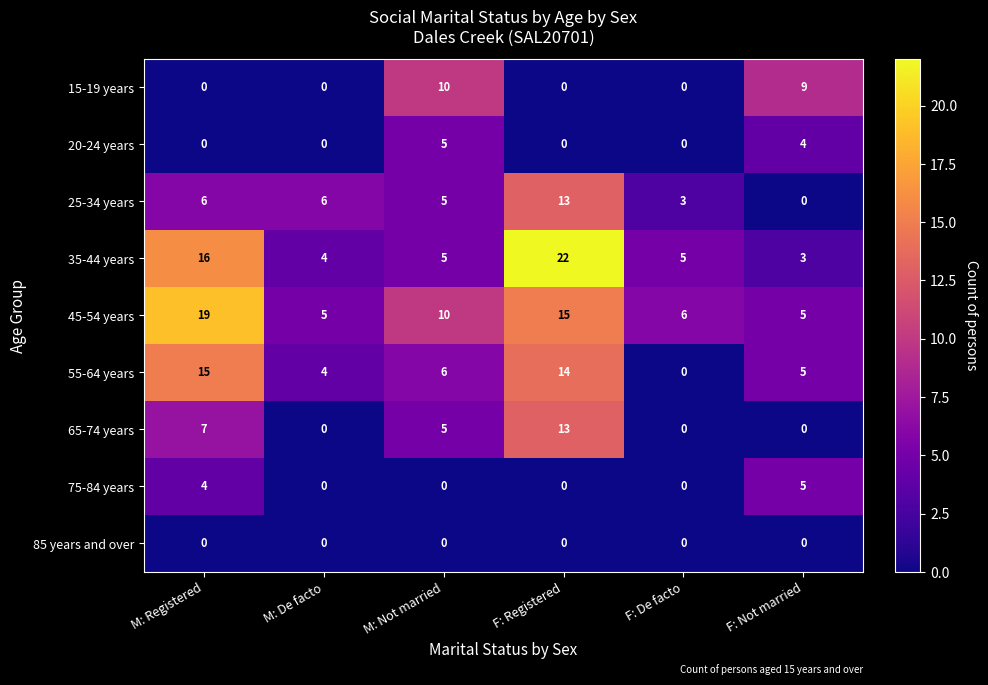

Where is 45-54 years nearest to the value 12?

M: Not married